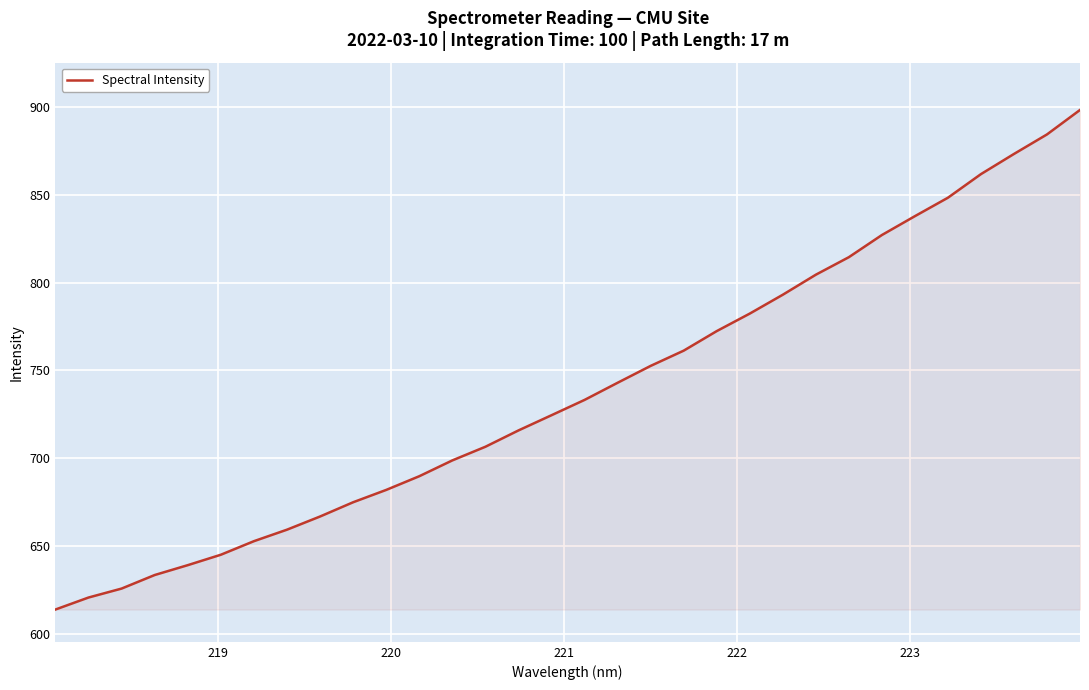

What is the sum of all values?

23635.8